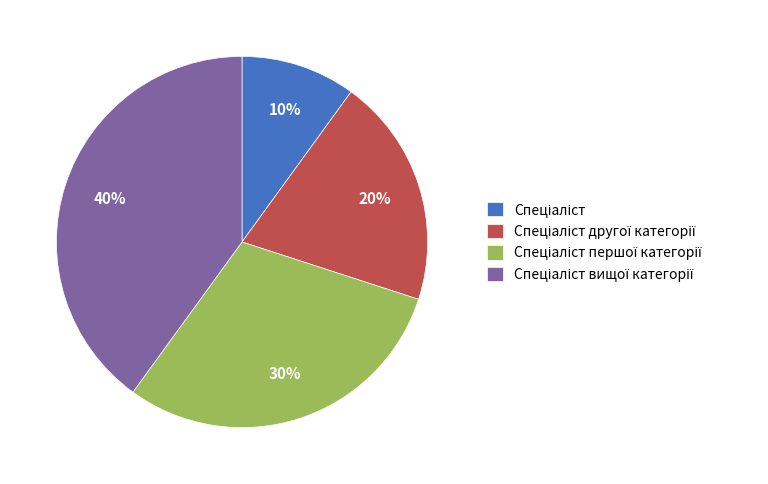

How many slices are in this pie chart?

4